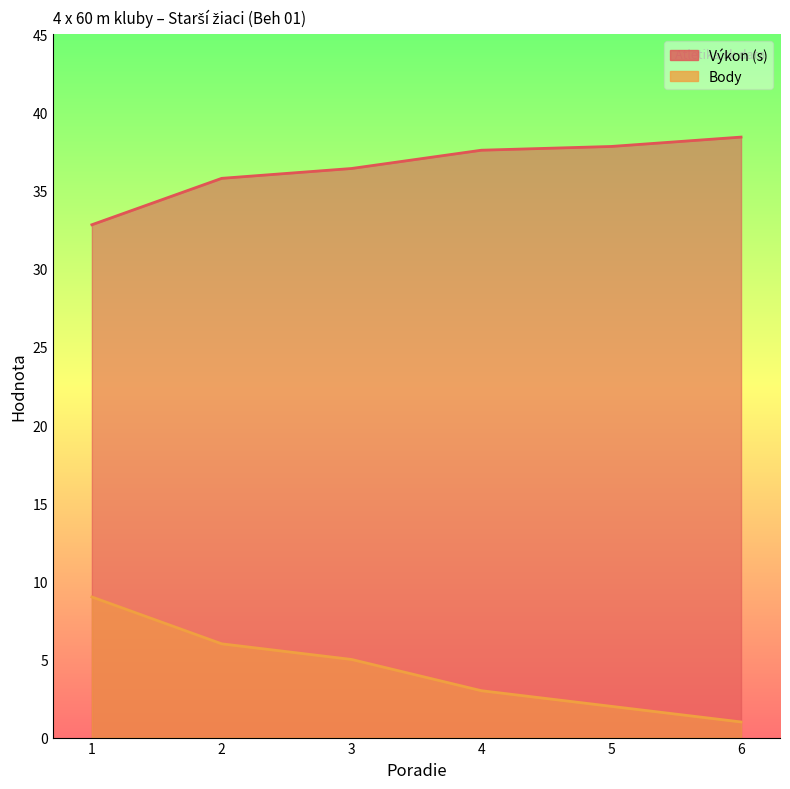

How many values in the Body series are below 5?

3